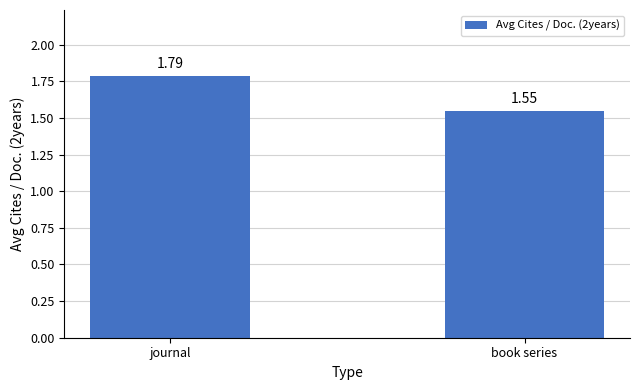

Is it true that the value at journal is 3.2?

False